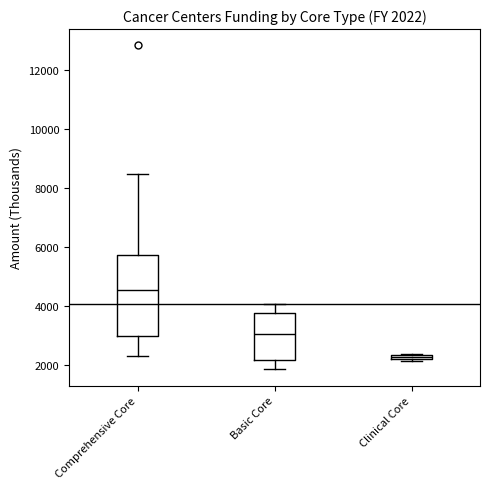

Which box has the lowest median line?

Clinical Core